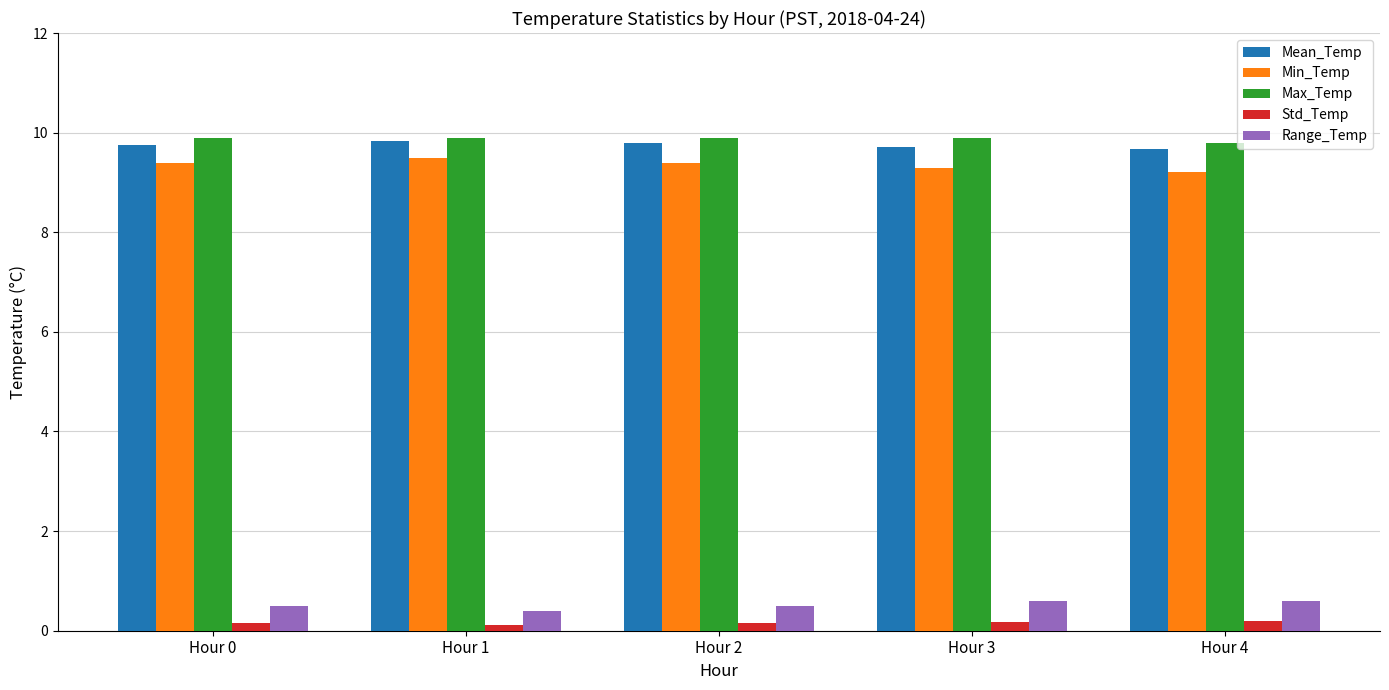

What is the value of the Std_Temp bar at the 5th from the left?

0.2